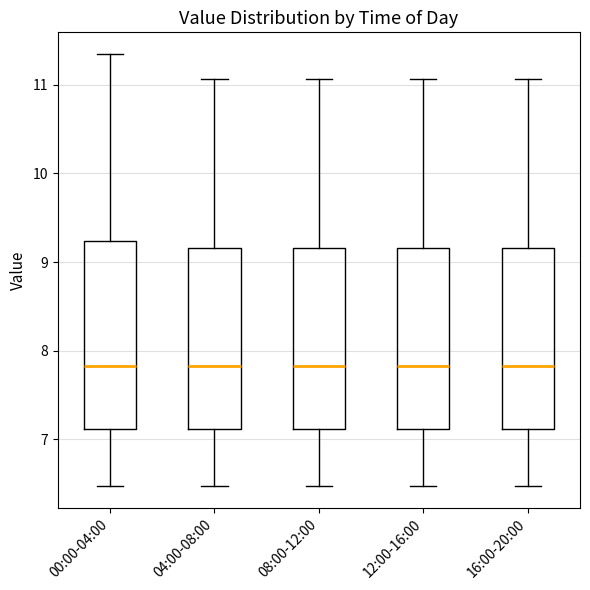

Where does the median line of the box for 04:00-08:00 sit on the y-axis? The values are not printed on the chart, so give them approximately, as read against the axis.

7.8